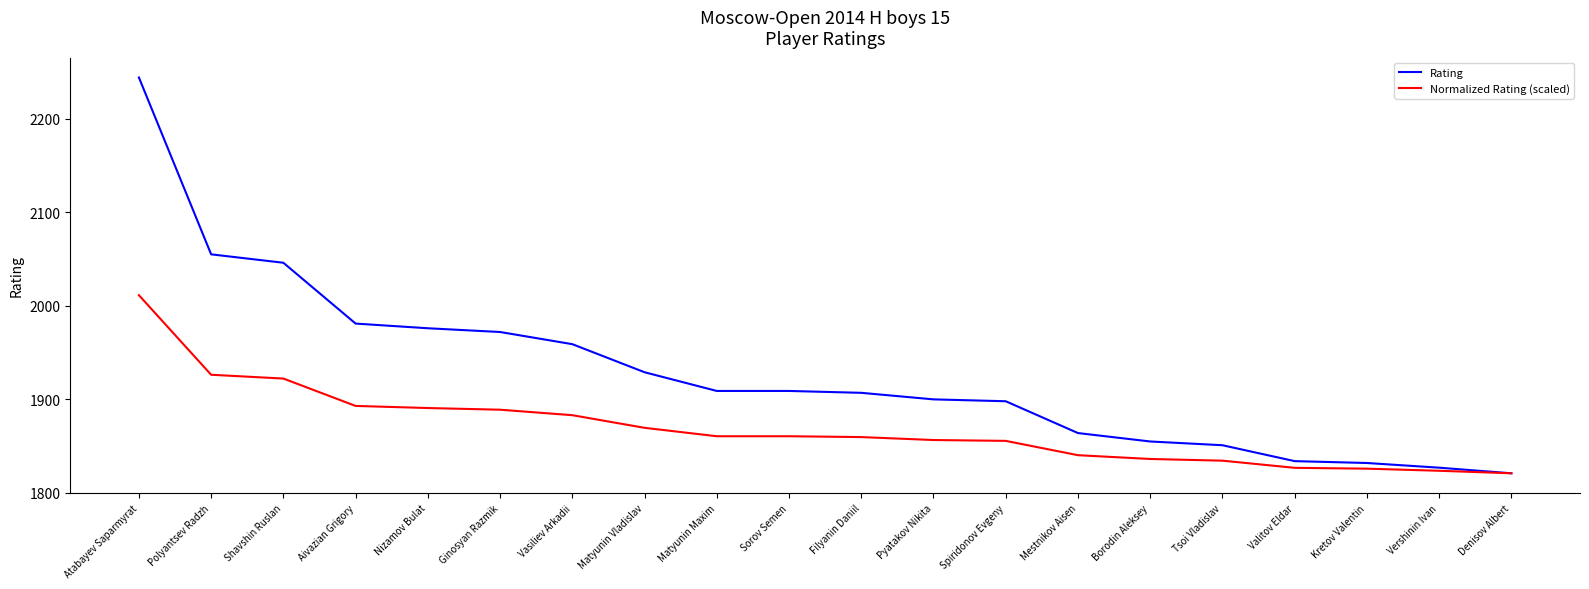

How many lines are shown in the chart?

2